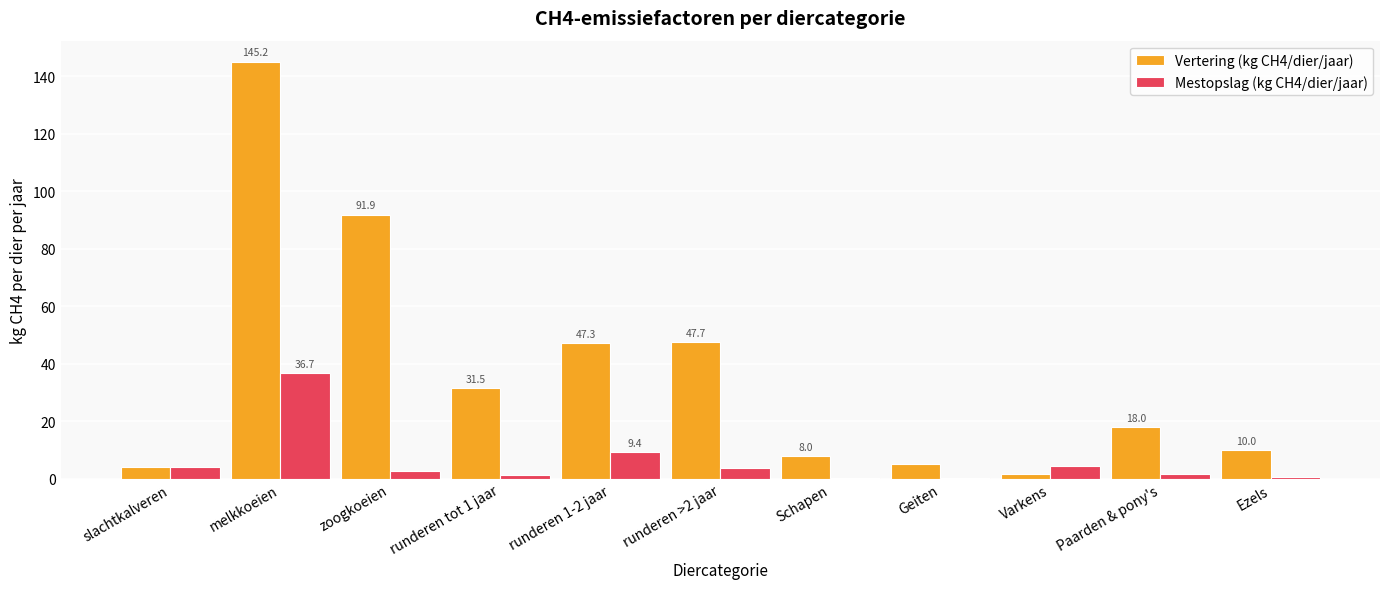

Is the value of Vertering (kg CH4/dier/jaar) at Ezels greater than the value of Mestopslag (kg CH4/dier/jaar) at Schapen?

Yes